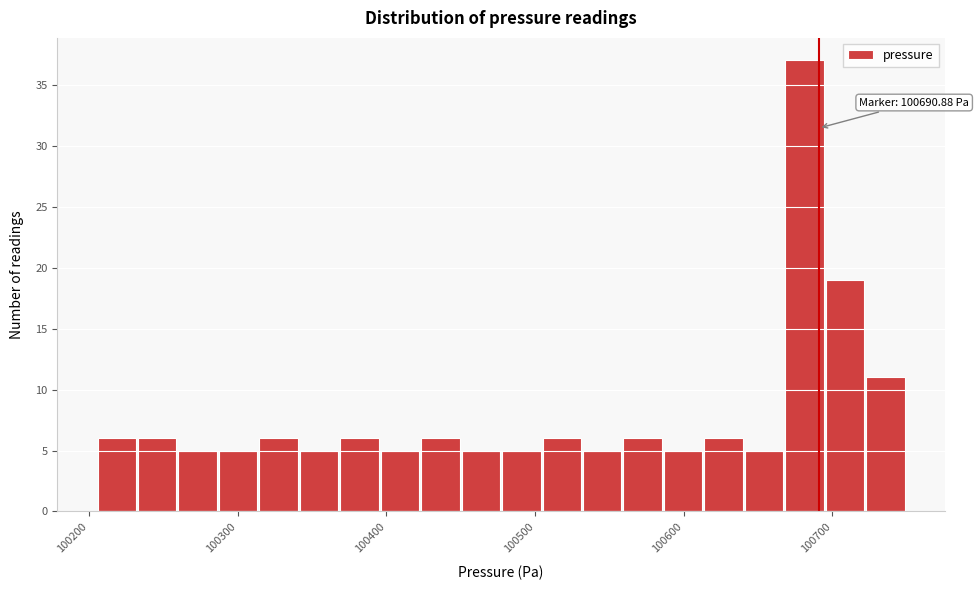

Read against the x-axis, roughly where is the centre of the tallest bar?

100680